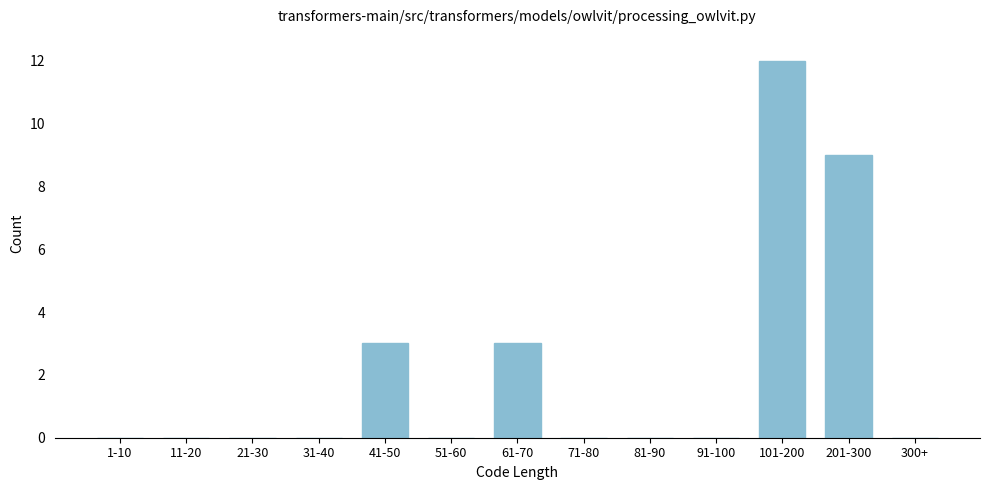

Reading left to right, list all the values displayed in this chart.

1-10=0	11-20=0	21-30=0	31-40=0	41-50=3	51-60=0	61-70=3	71-80=0	81-90=0	91-100=0	101-200=12	201-300=9	300+=0